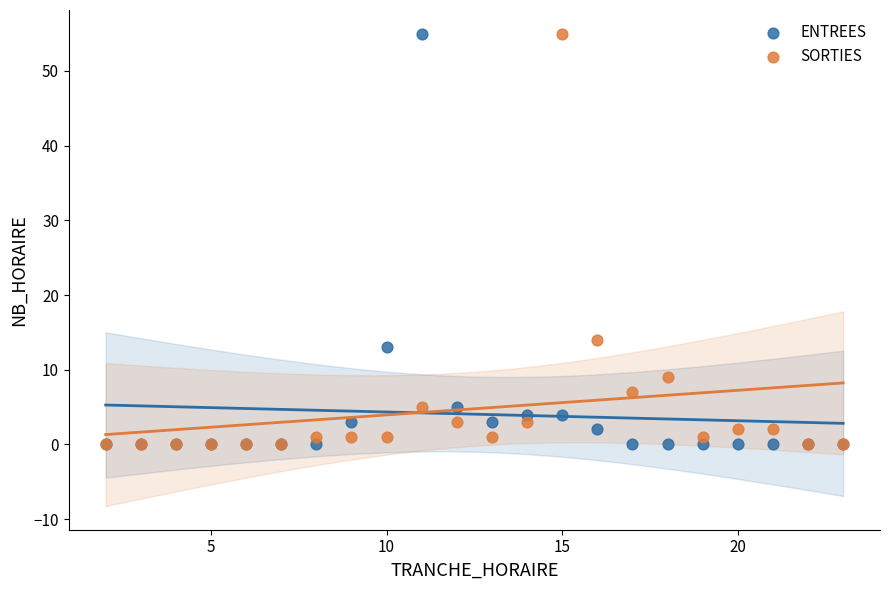

In the ENTREES series, what Y value is closest to 27?

13